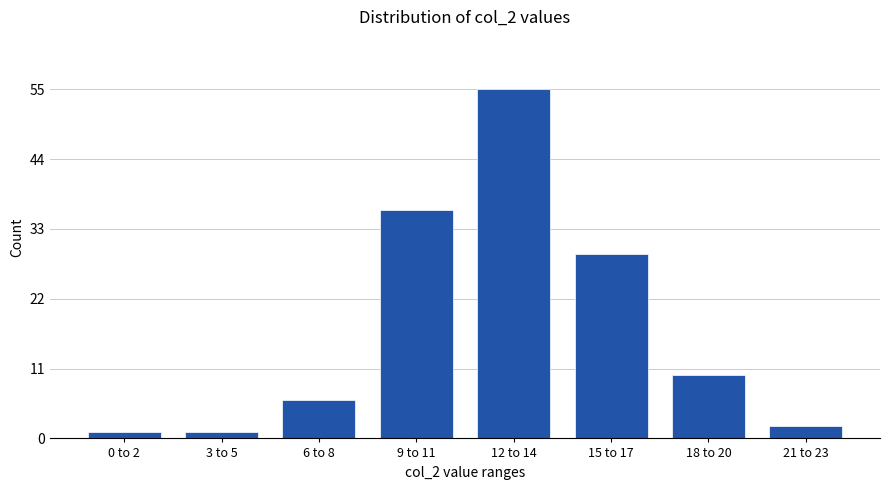

Reading right to left, what are all the values shown in this chart?

21 to 23=2	18 to 20=10	15 to 17=29	12 to 14=55	9 to 11=36	6 to 8=6	3 to 5=1	0 to 2=1